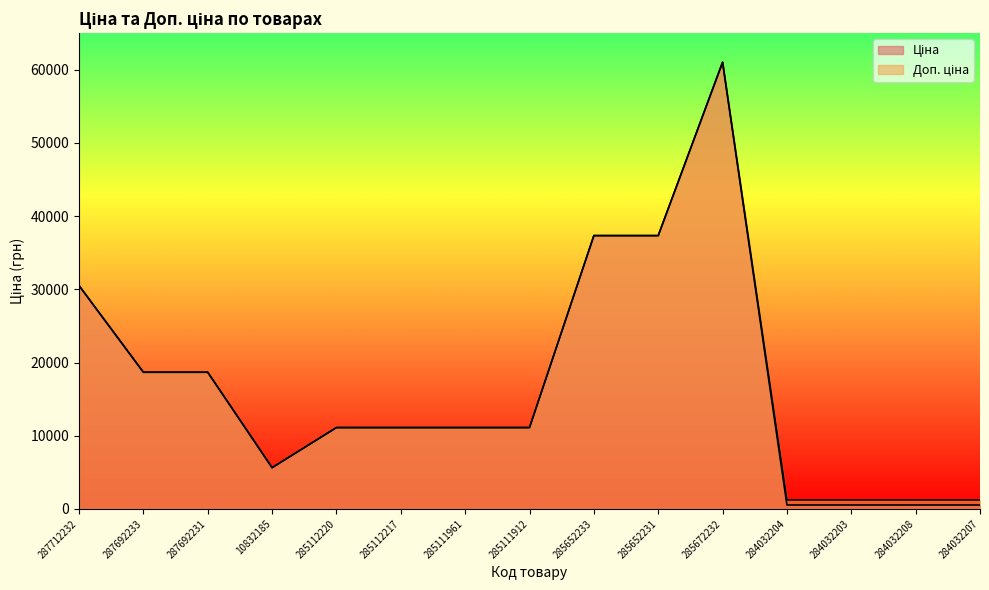

Rank the series at 285112217 from lowest to highest value.

Ціна, Доп. ціна